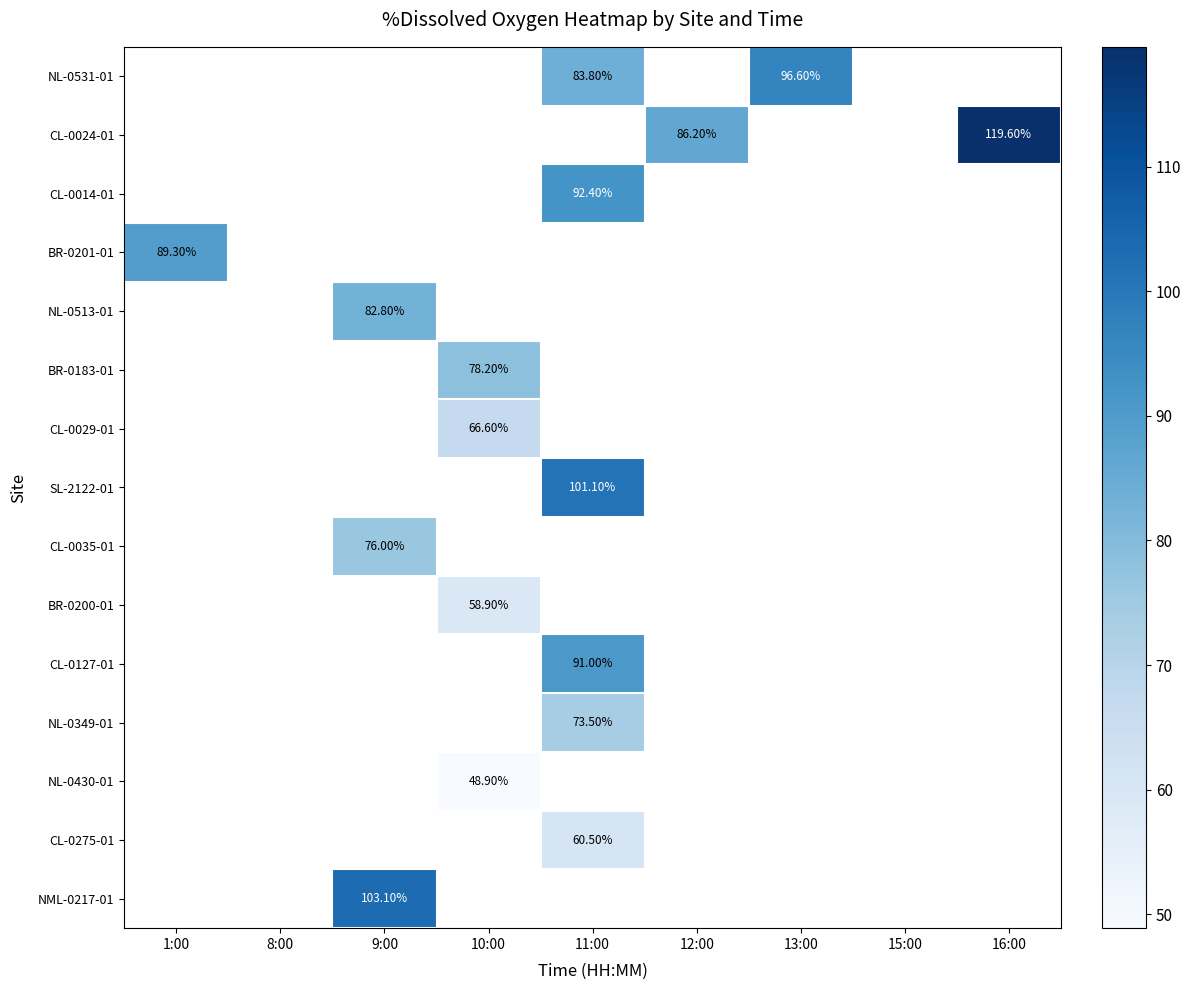

Count the number of categories in the chart.

9